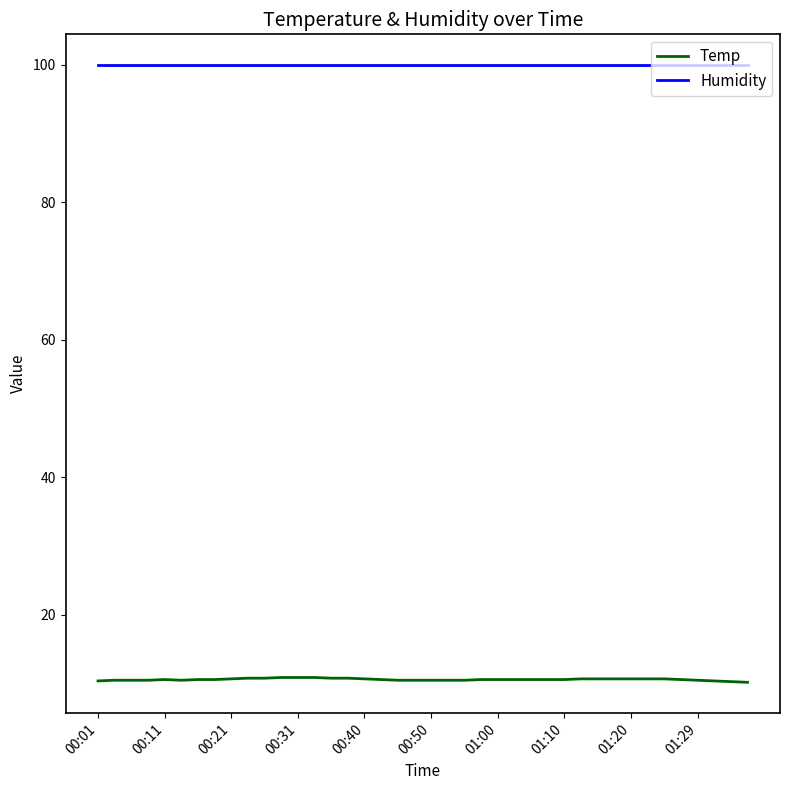

Rank the series by their maximum value, from highest to lowest.

Humidity, Temp